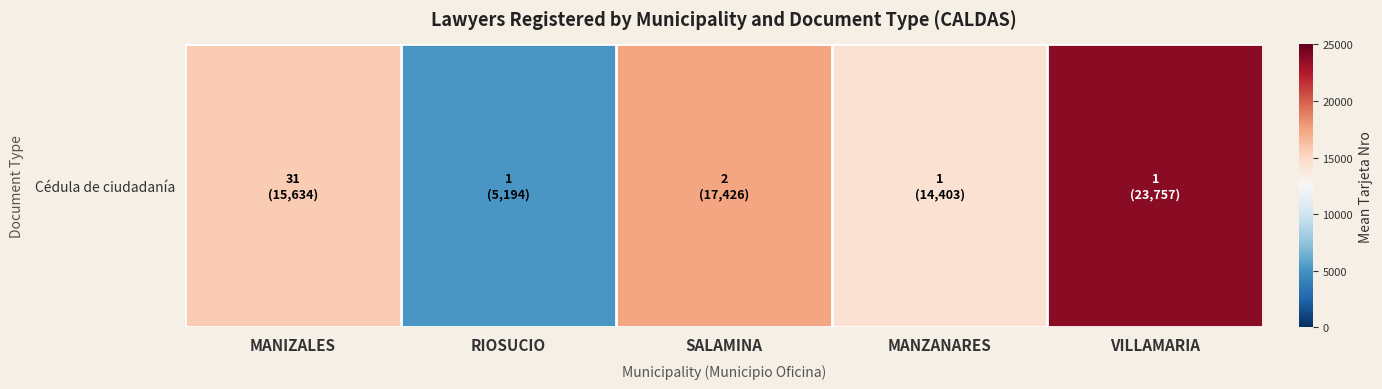

What is the difference between the values at MANIZALES and VILLAMARIA?

8122.4